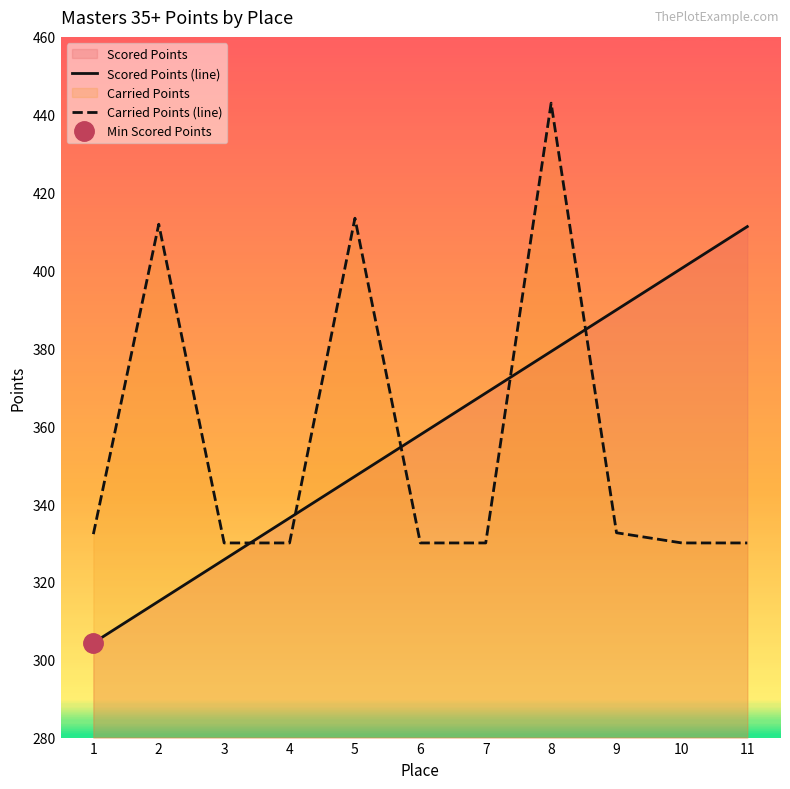

Rank the series at 6 from lowest to highest value.

Carried Points (line), Scored Points (line)